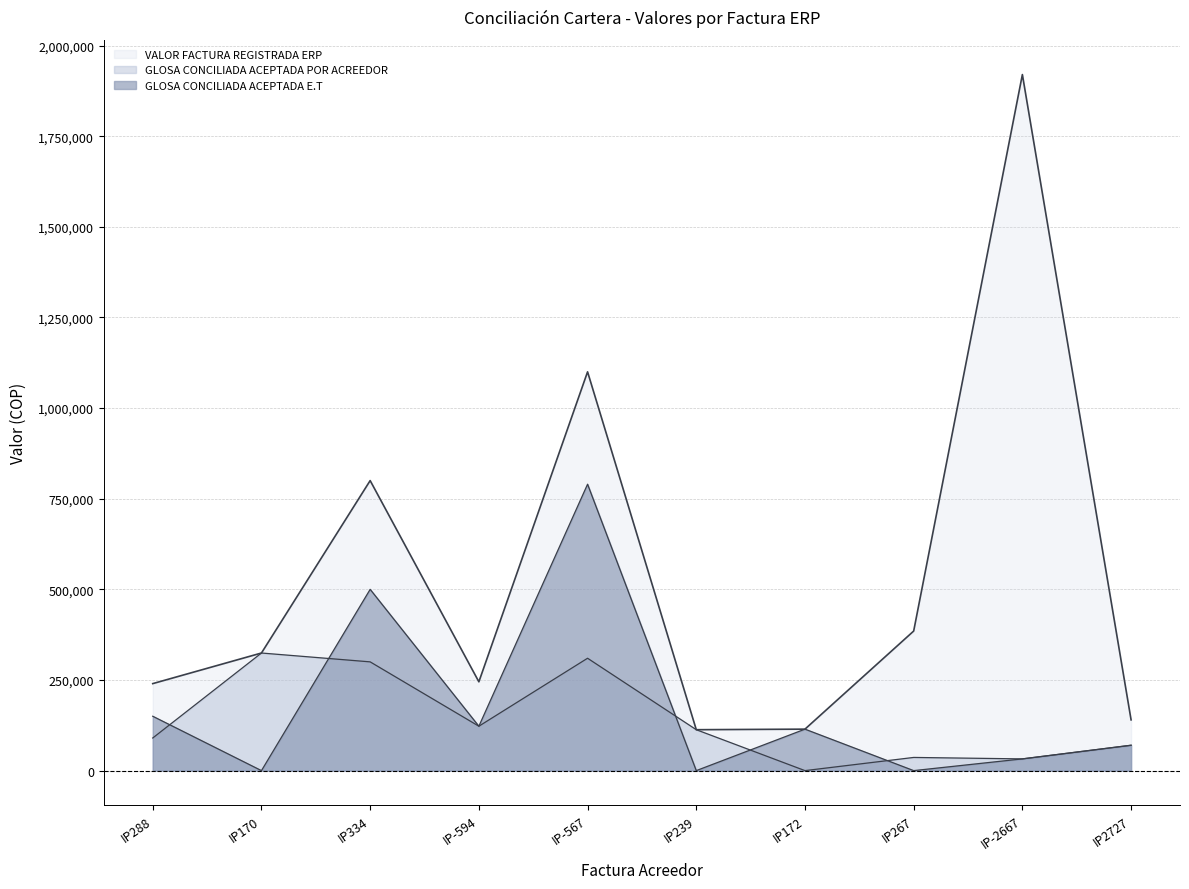

At which category does GLOSA CONCILIADA ACEPTADA POR ACREEDOR reach its first local valley?

IP-594